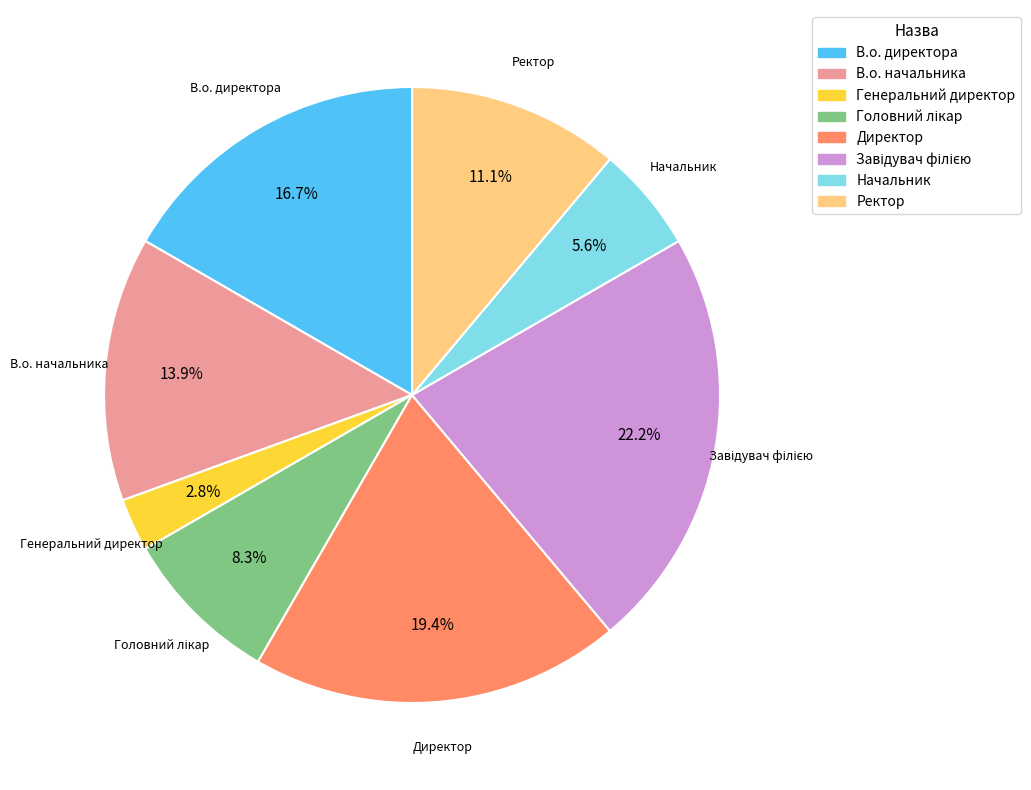

Which slice is the smallest?

Генеральний директор